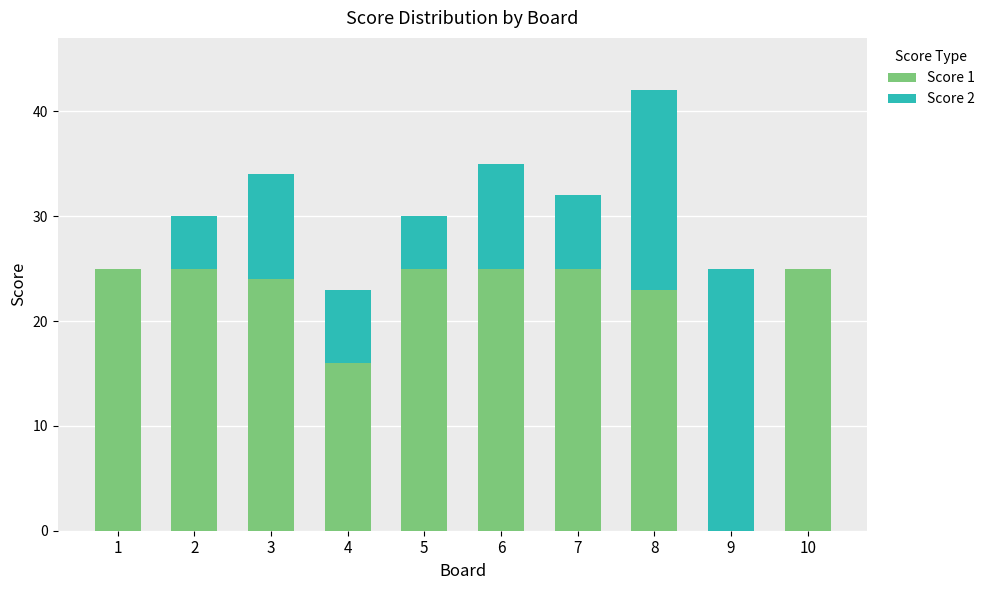

True or false: Score 1 has a value of 37 at 10.

False